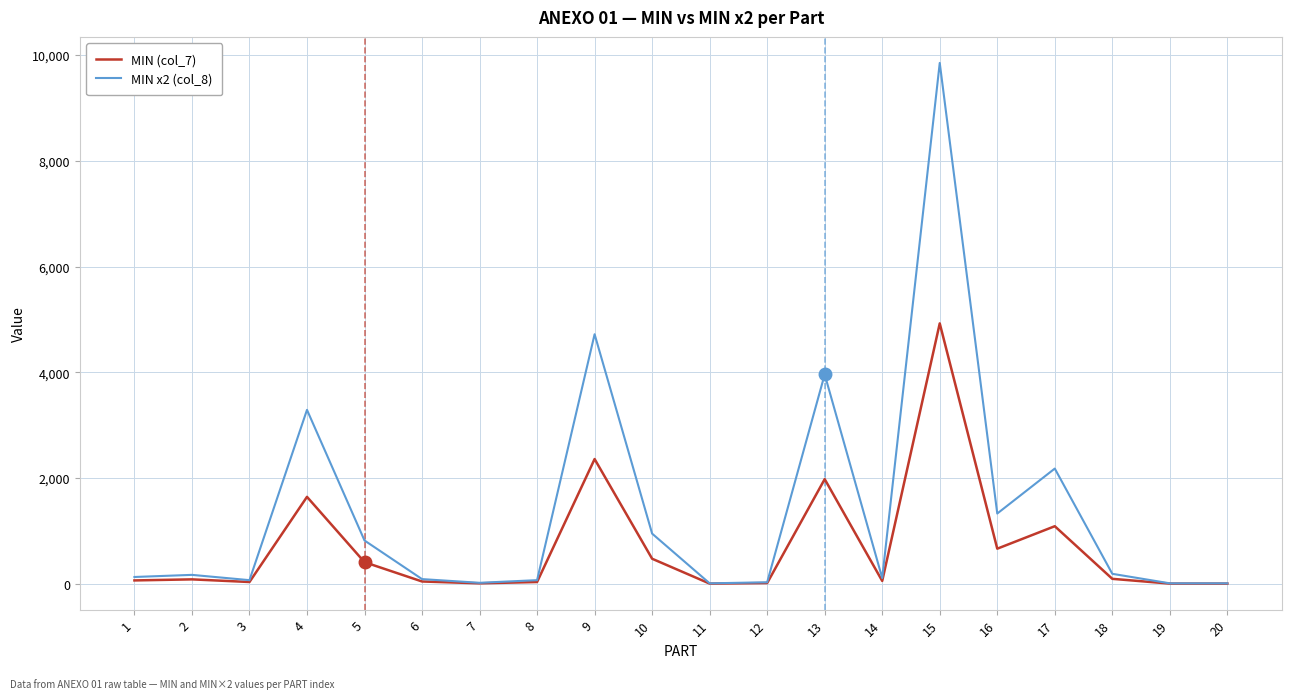

Which series has the largest total across all categories?

MIN x2 (col_8)